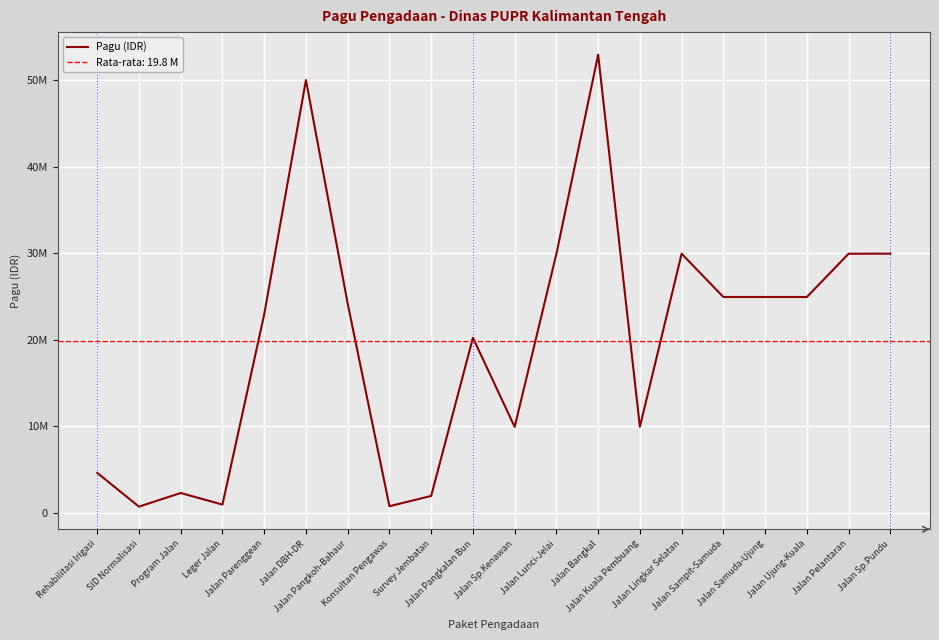

List the labels in order of value, largest first.

Jalan Bangkal, Jalan DBH-DR, Jalan Sp.Pundu, Jalan Lingkar Selatan, Jalan Pelantaran, Jalan Lunci-Jelai, Jalan Sampit-Samuda, Jalan Samuda-Ujung, Jalan Ujung-Kuala, Jalan Pangkoh-Bahaur, Jalan Parenggean, Jalan Pangkalan Bun, Jalan Kuala Pembuang, Jalan Sp.Kenawan, Rehabilitasi Irigasi, Program Jalan, Survey Jembatan, Leger Jalan, Konsultan Pengawas, SID Normalisasi